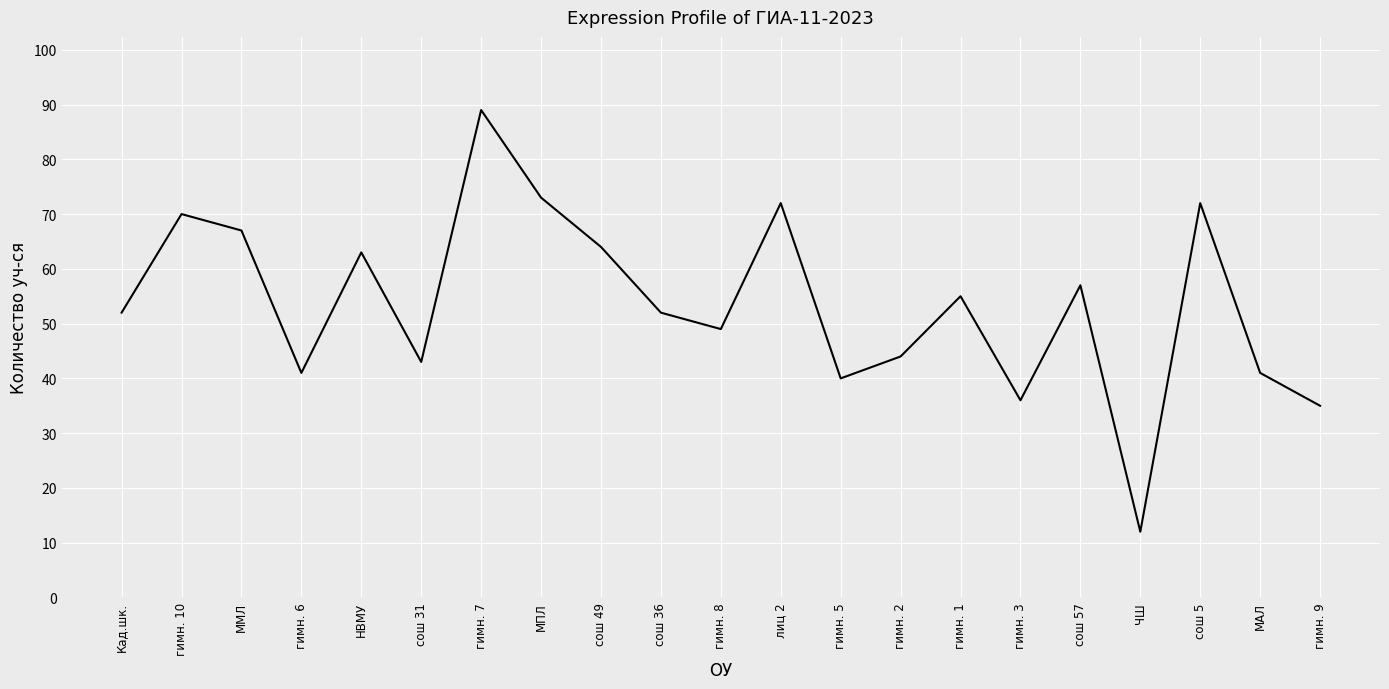

Reading left to right, transcribe all the data shown in this chart.

52	70	67	41	63	43	89	73	64	52	49	72	40	44	55	36	57	12	72	41	35